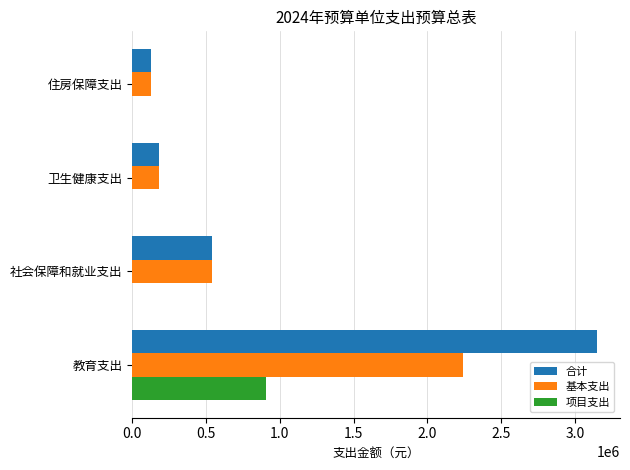

What is the average value of the 项目支出 series?

226124.7